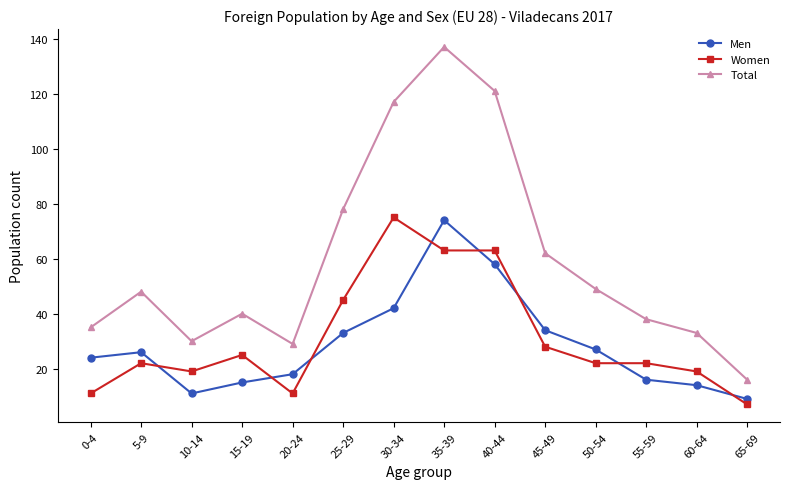

Where is the first local maximum for Total?

5-9